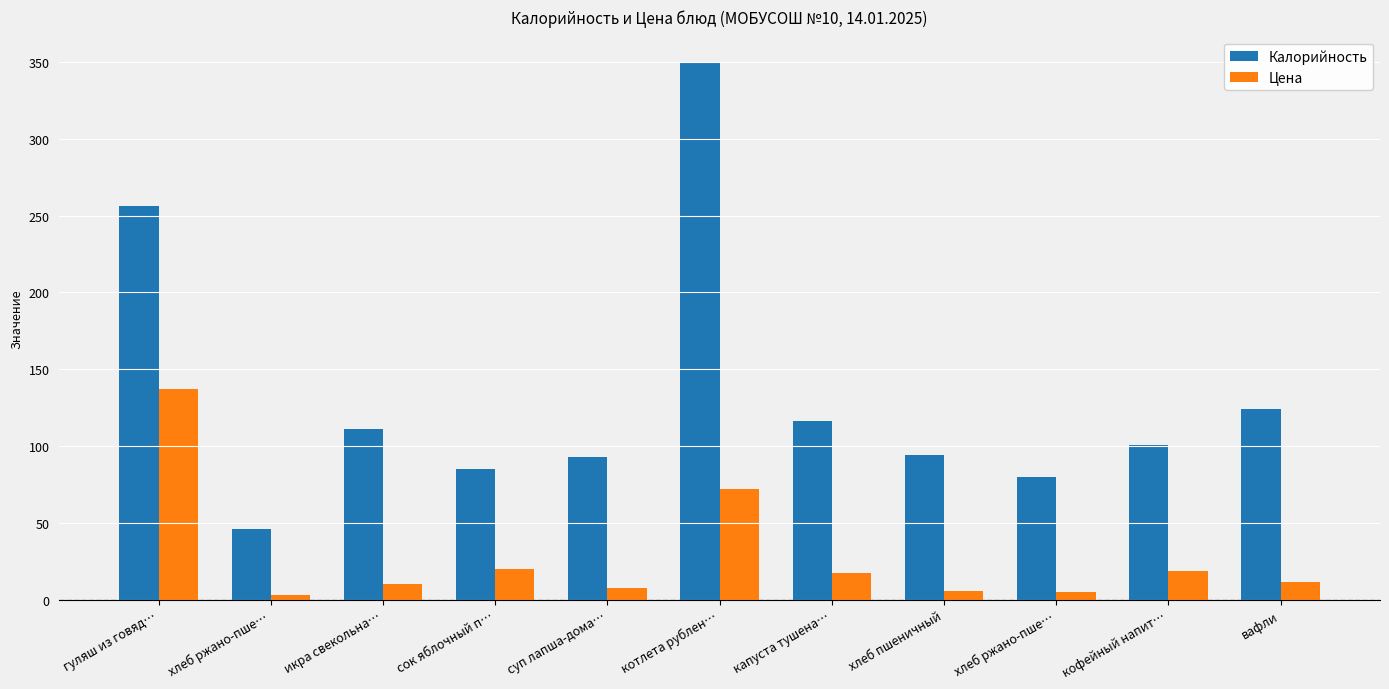

Is it true that Цена equals 91.1 at гуляш из говяд…?

False